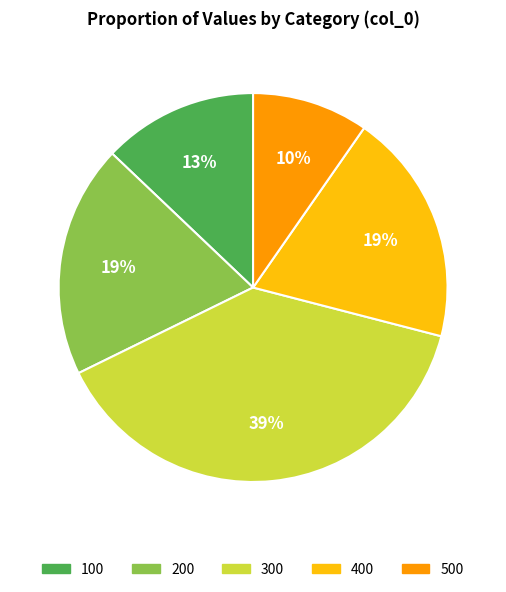

What is the largest slice in the pie chart?

300